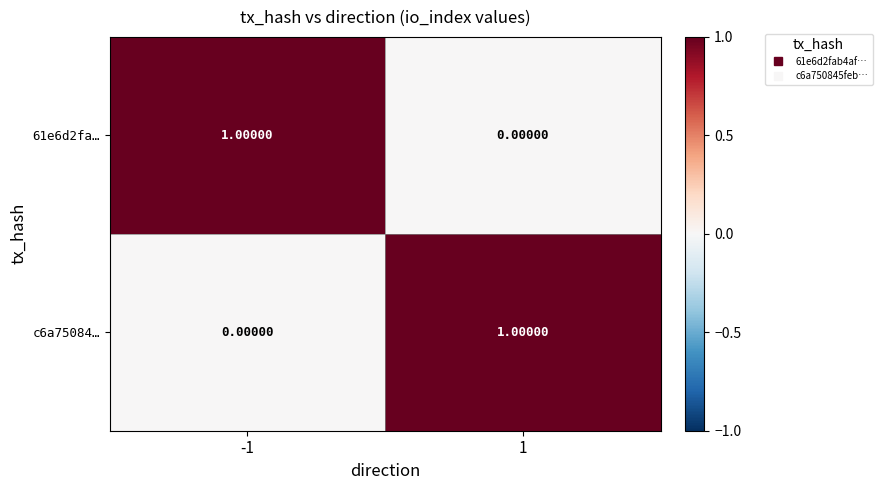

At 1, list the series in order from smallest to largest.

61e6d2fa…, c6a75084…